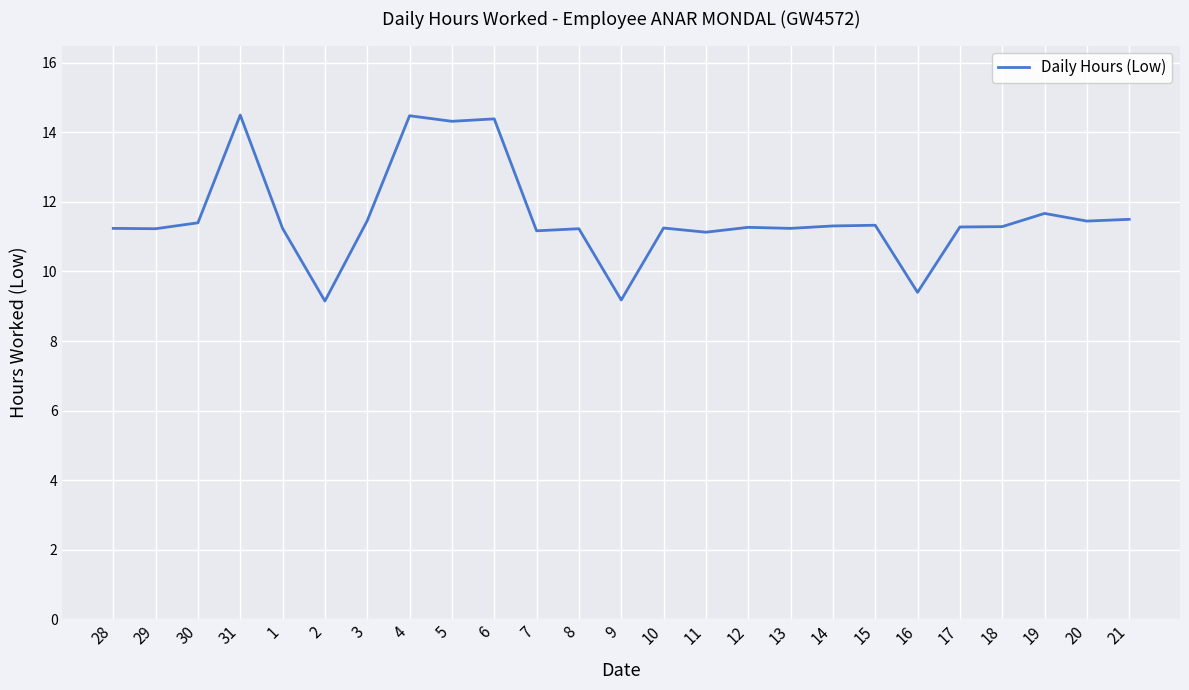

What position from the left is 17?

21